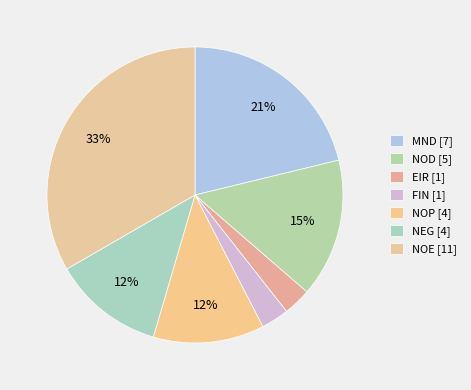

How many segments does this pie chart have?

7